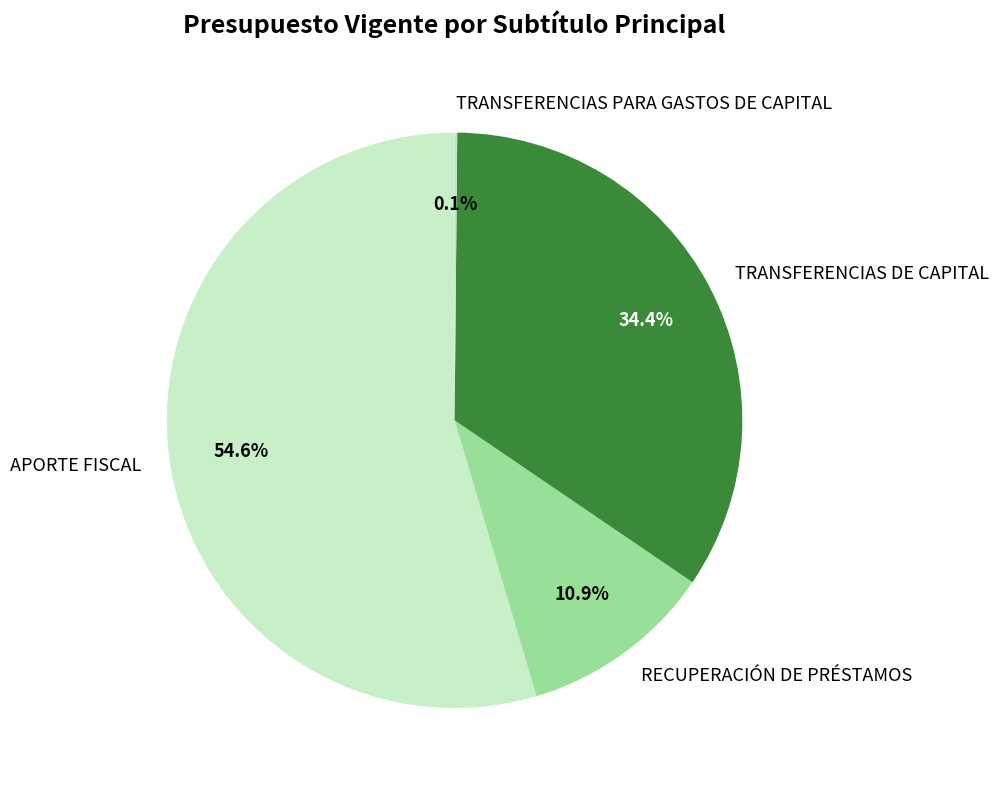

Between APORTE FISCAL and TRANSFERENCIAS DE CAPITAL, which is larger?

APORTE FISCAL